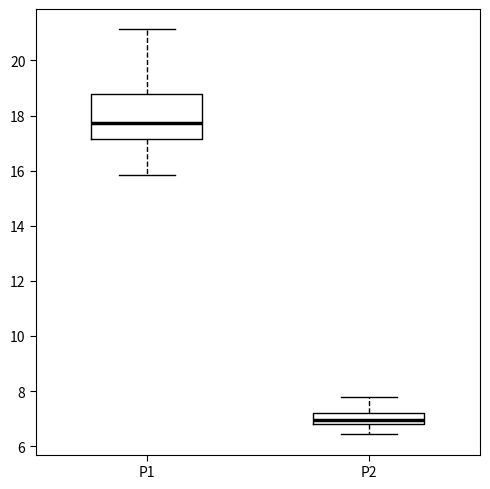

Which box has the highest median line?

P1